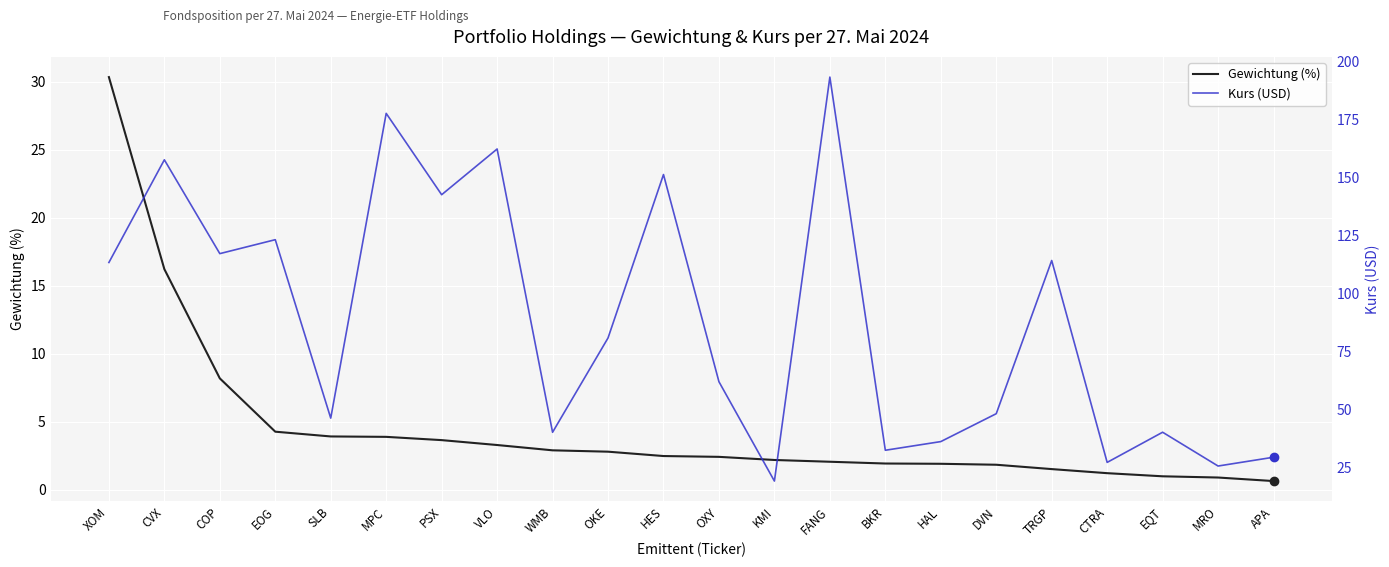

Which series has the widest spread of values?

Kurs (USD)